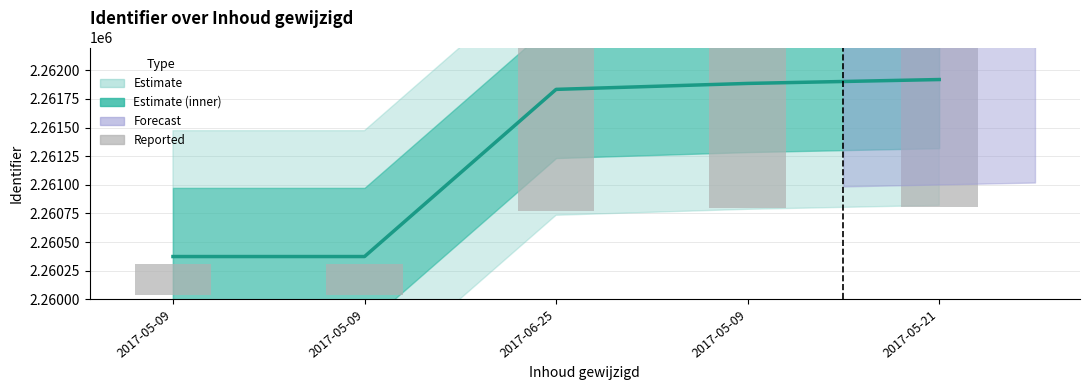

What is the sum of the Reported values at 2017-05-21 and 2017-05-09?

2093